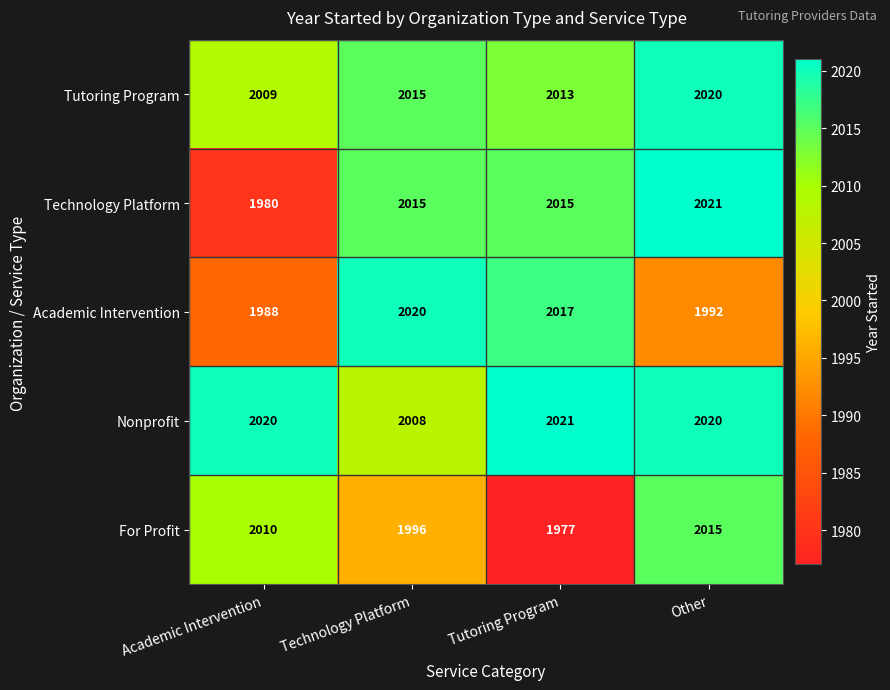

Which series changed the most between Technology Platform and Other?

Academic Intervention